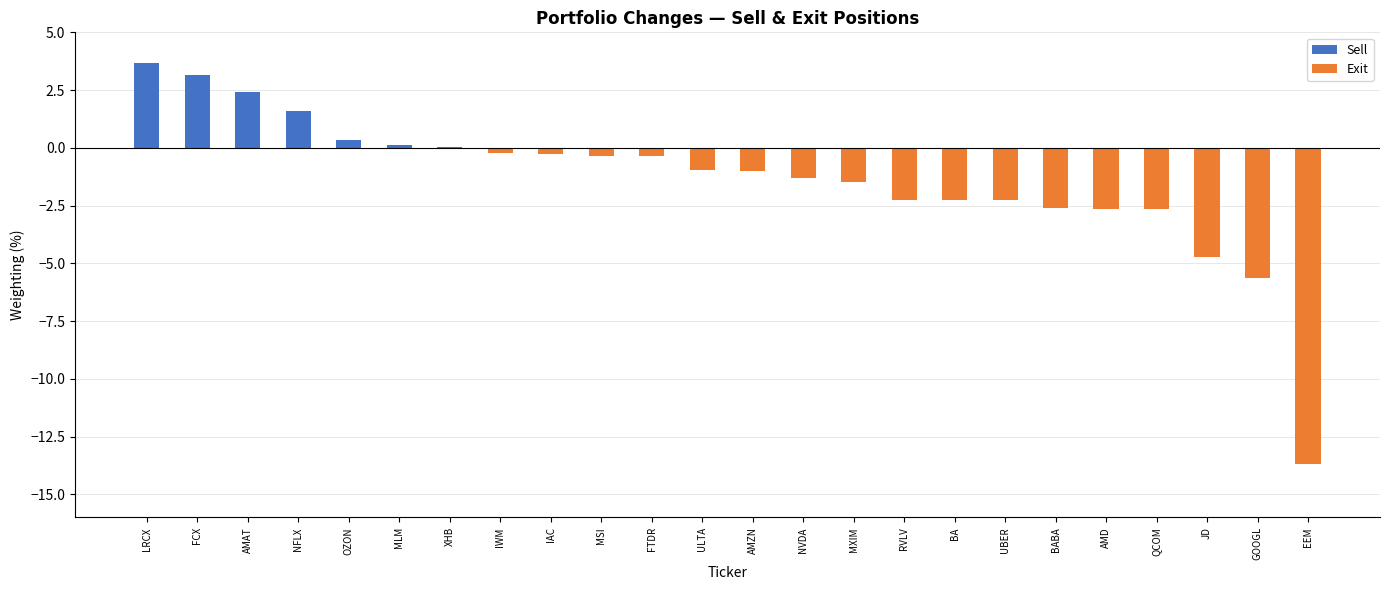

What is the label of the 4th bar from the right?

NFLX